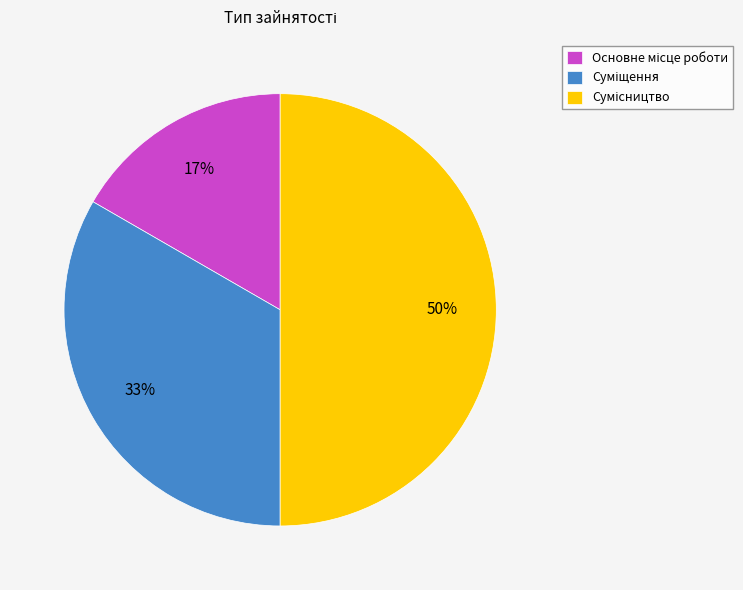

To the nearest percent, what is the average slice percentage?

33%